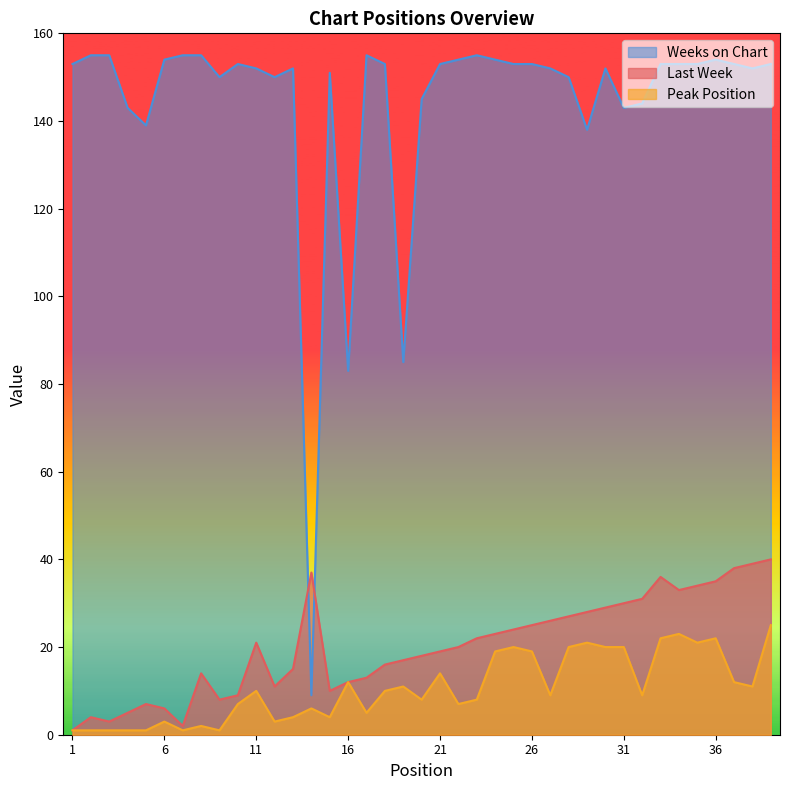

In Last Week, how many points are lower than both neighbors (excluding endpoints)?

6